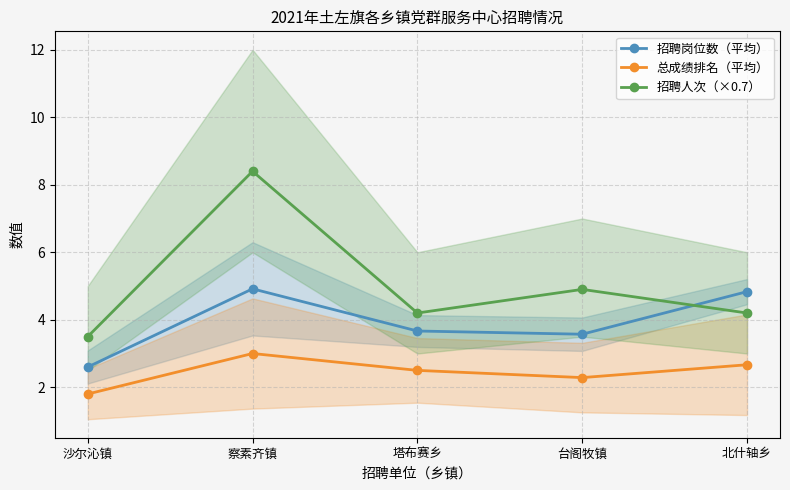

Which series changed the most between 察素齐镇 and 北什轴乡?

招聘人次（×0.7）